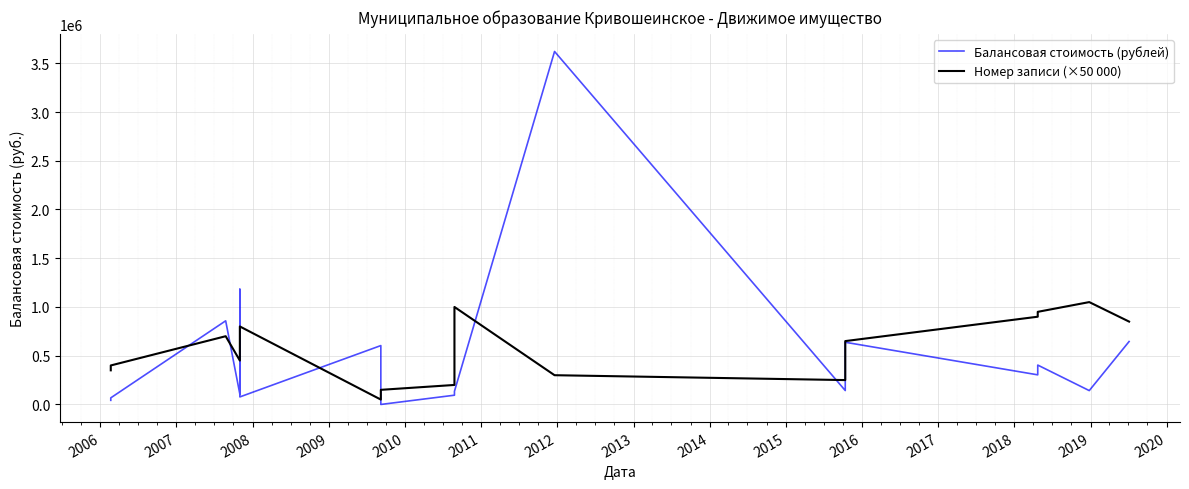

List the series in order of their overall mean, highest first.

Номер записи (×50 000), Балансовая стоимость (рублей)